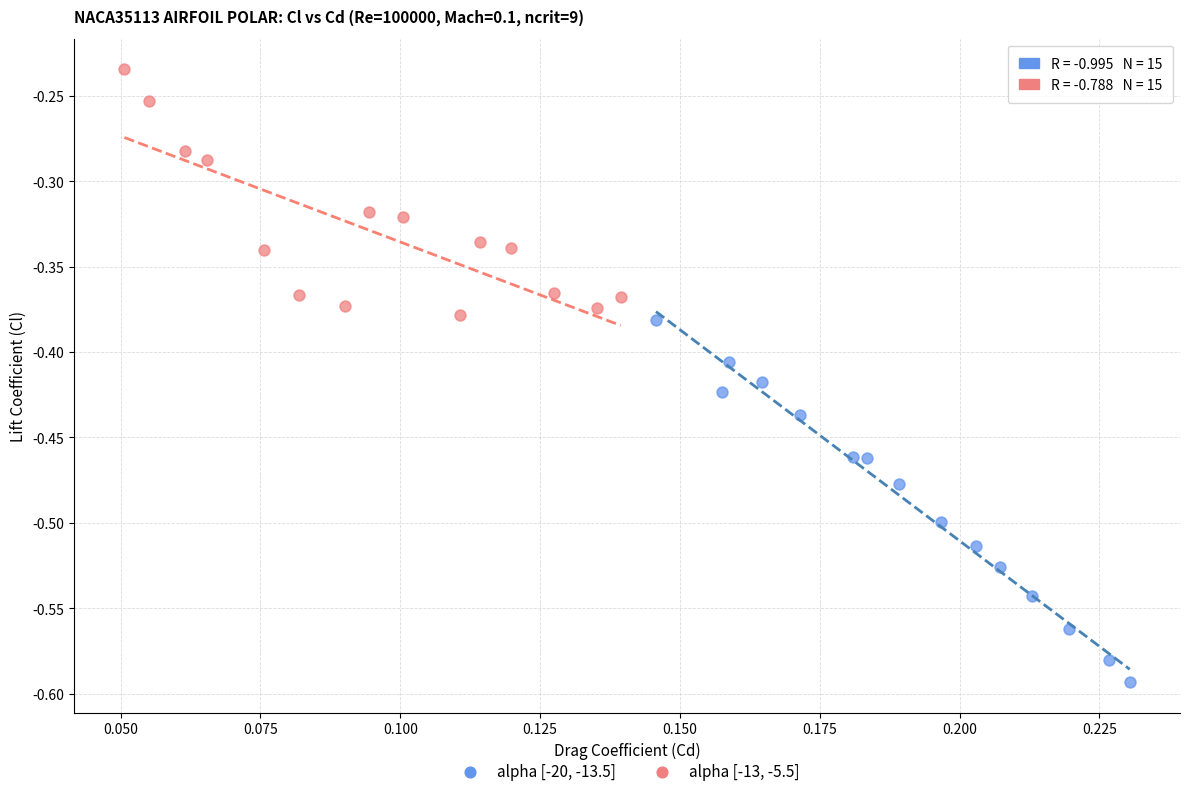

Which series contains the lowest Y value?

alpha [-20, -13.5]